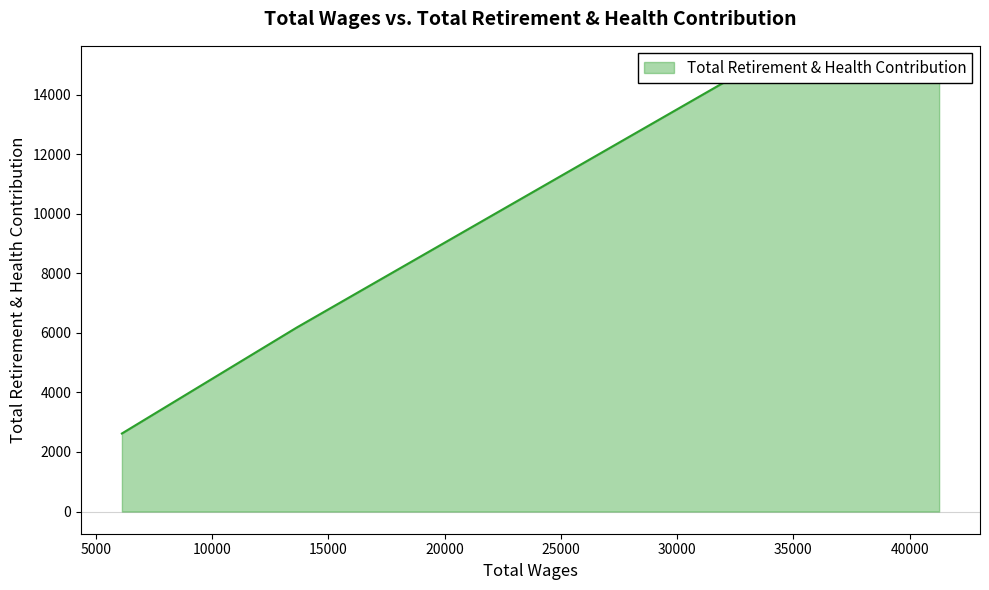

What is the value of the 3rd point from the left?

6120